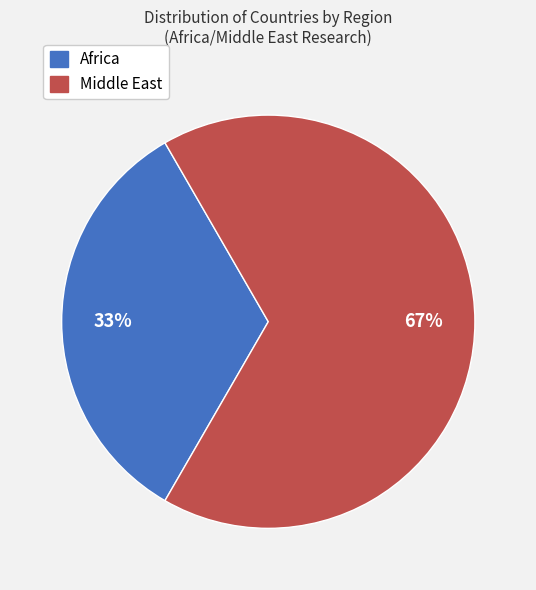

What percentage is the Middle East slice, to the nearest percent?

67%